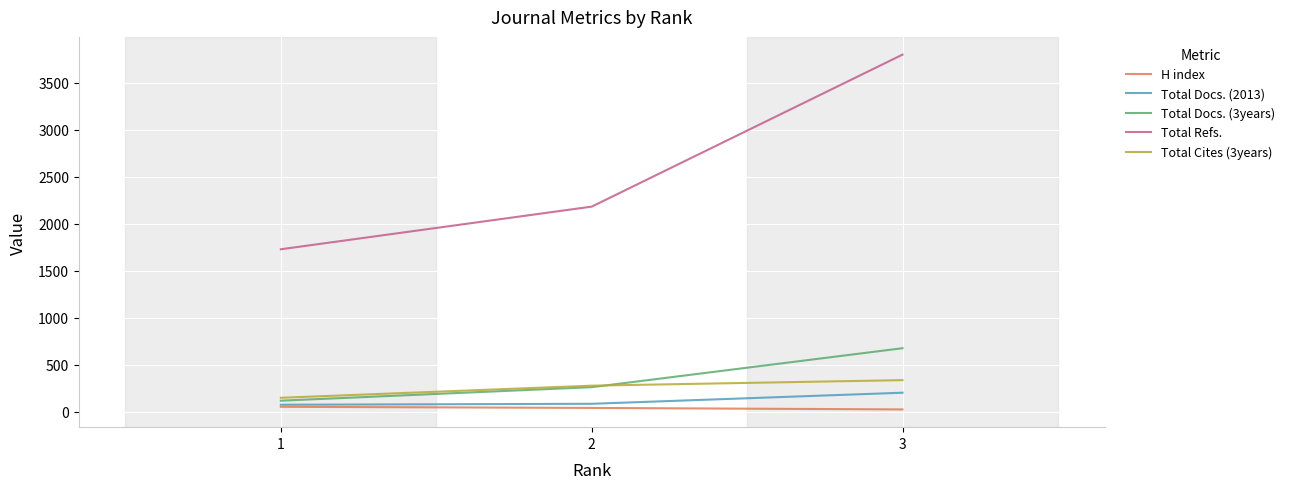

Between 2 and 3, which series saw the biggest shift?

Total Refs.